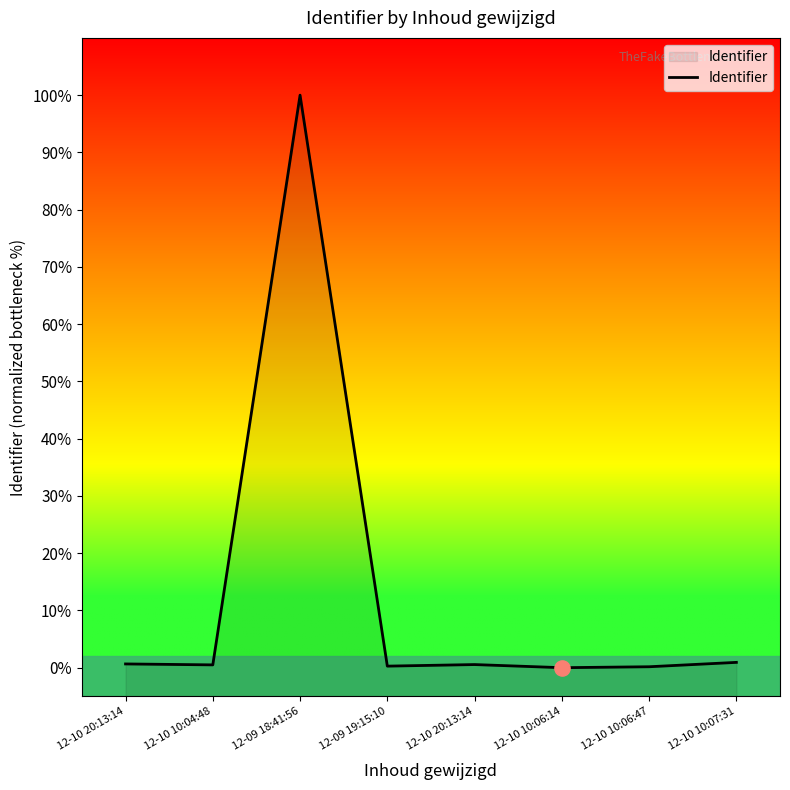

What is the change in value from 12-10 10:06:14 to 12-10 10:06:47?

+0.2